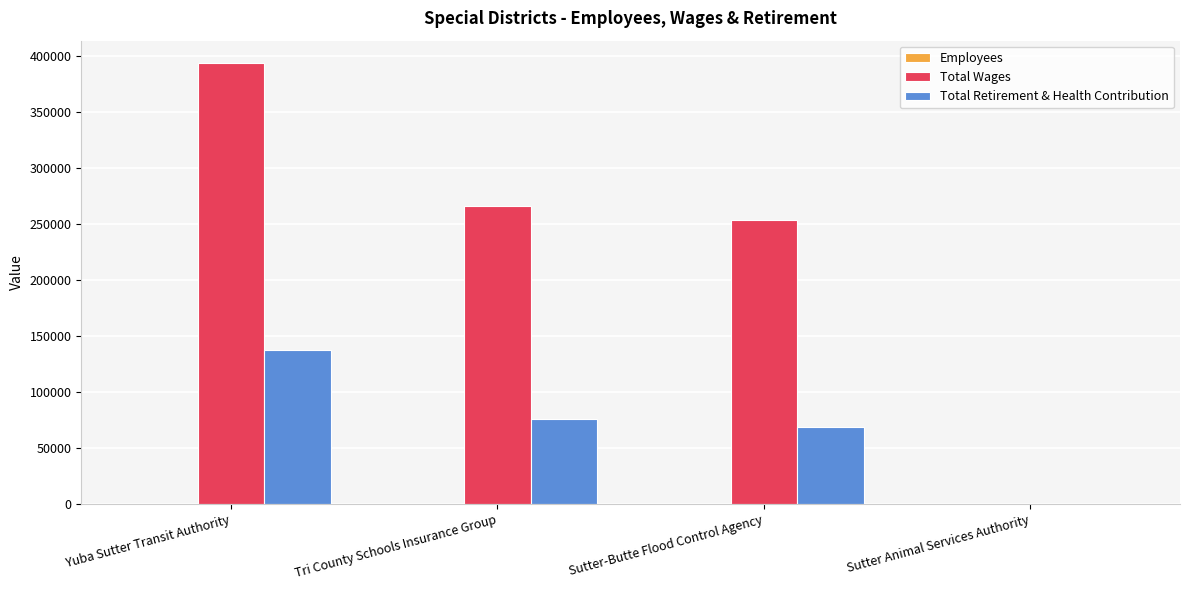

What is the highest value of the Total Retirement & Health Contribution series?

137517